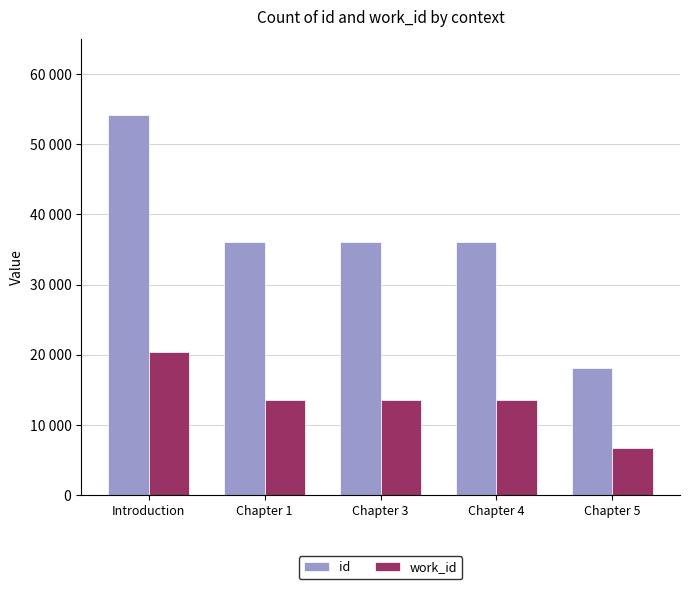

Which series has the largest total across all categories?

id